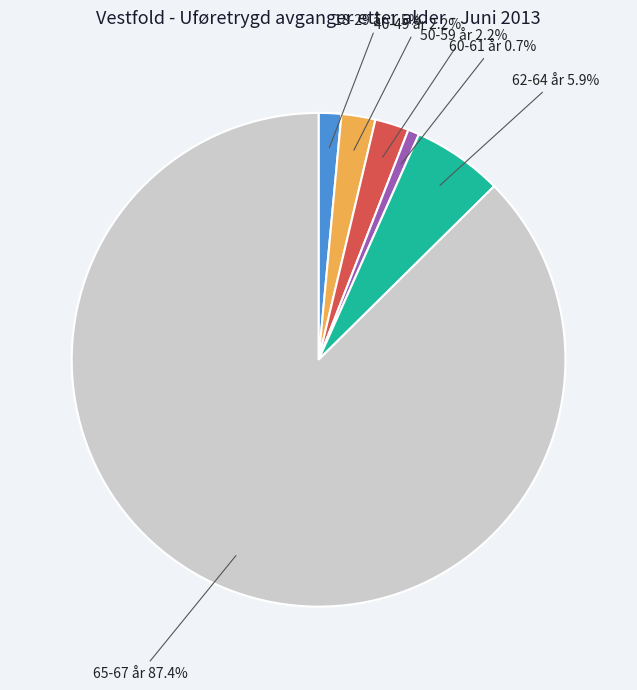

To the nearest percent, what is the difference between the largest and smallest slice percentages?

87%